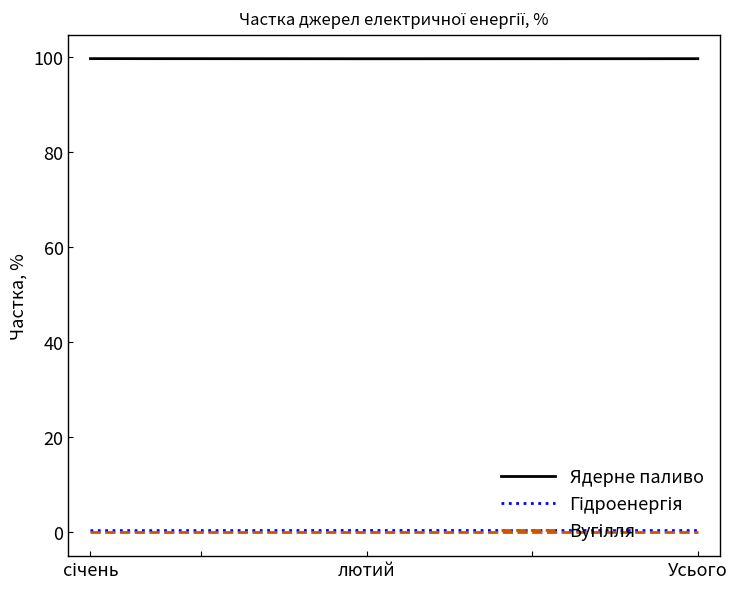

Is it true that Ядерне паливо equals 43.5 at Усього?

False